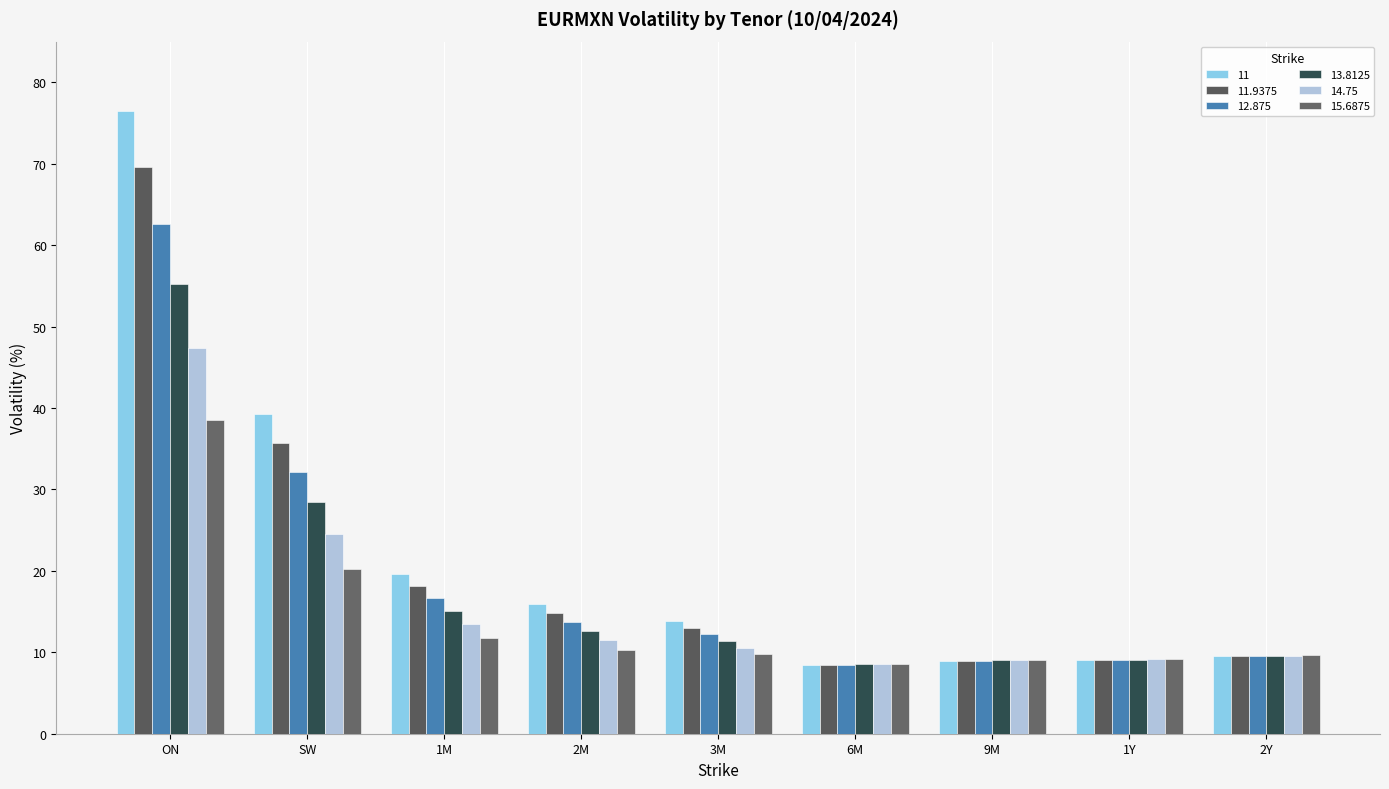

What is the highest value of the 15.6875 series?

38.5